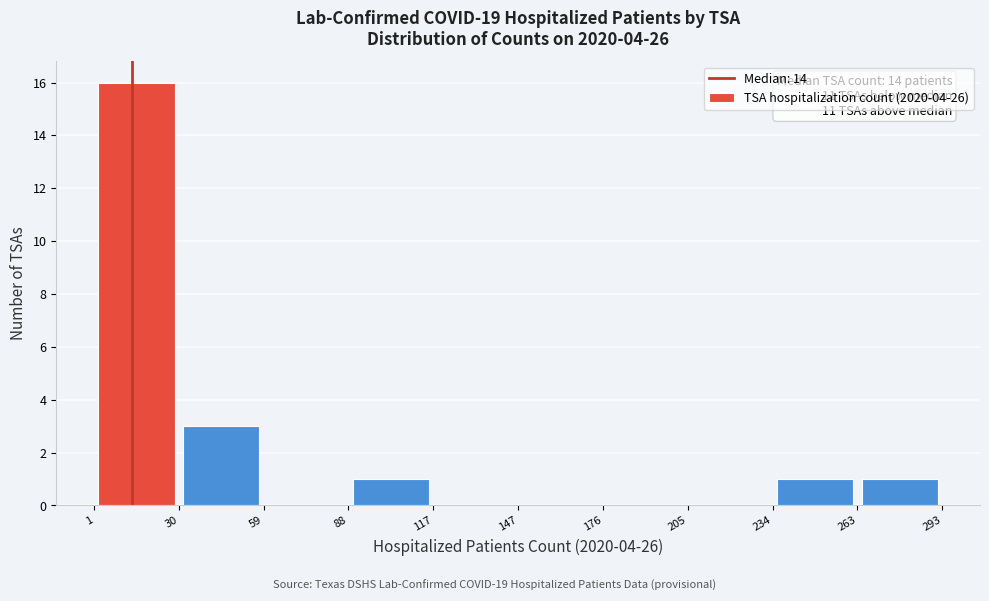

Which range on the x-axis has the tallest bar?

1 to 30